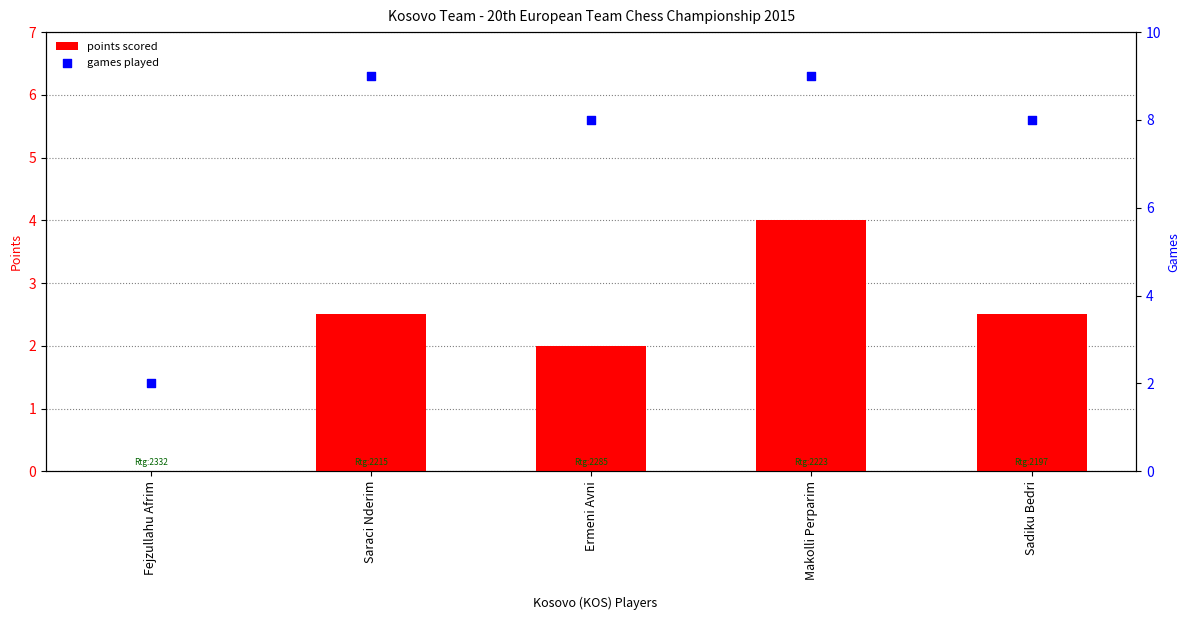

What are all the series names shown in the legend?

points scored, games played